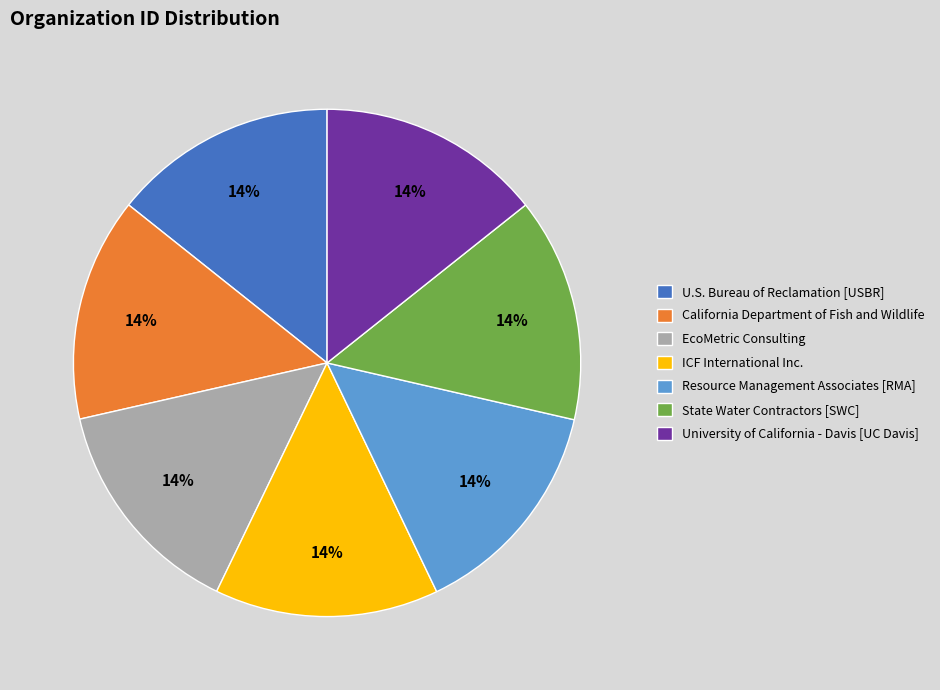

Is there a majority slice in this chart?

No